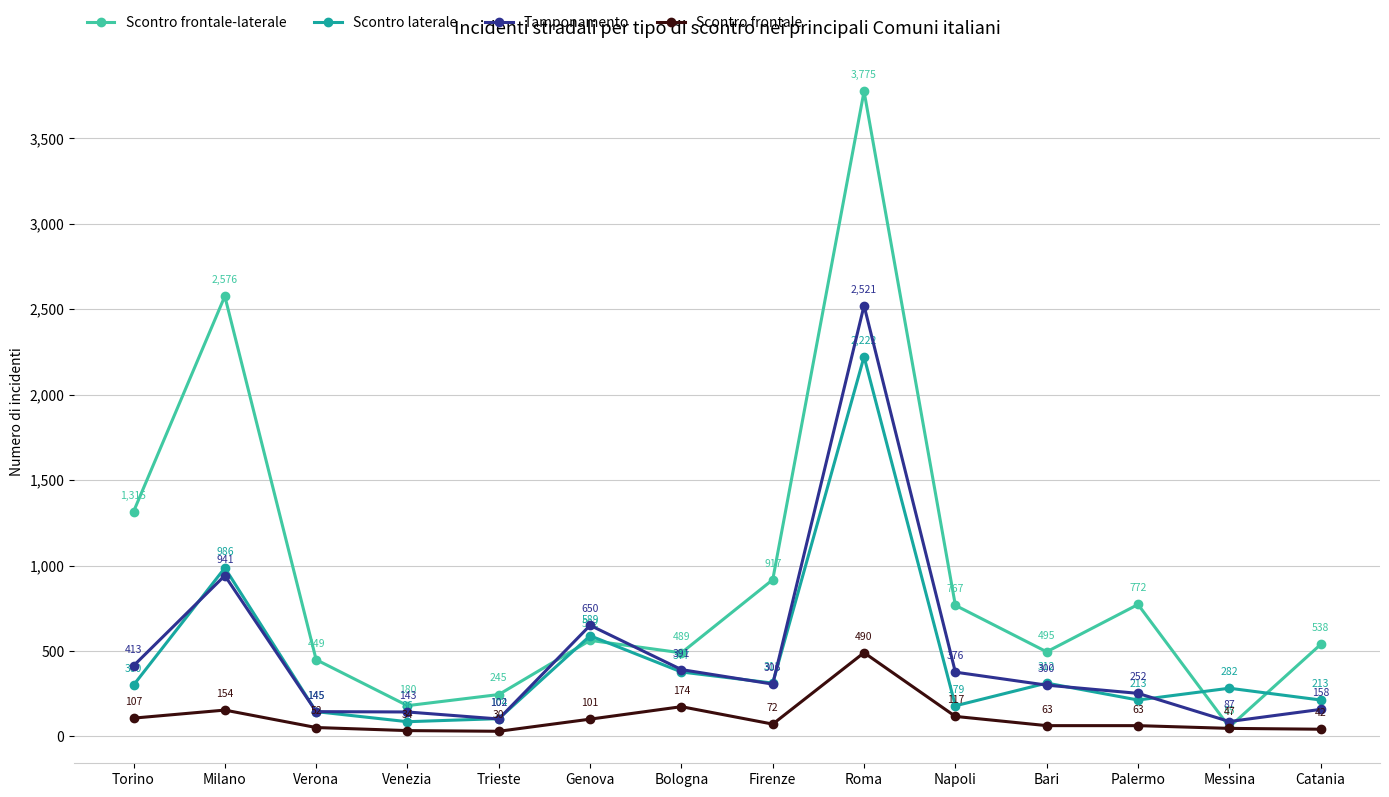

True or false: Scontro laterale and Scontro frontale-laterale cross at least once.

True